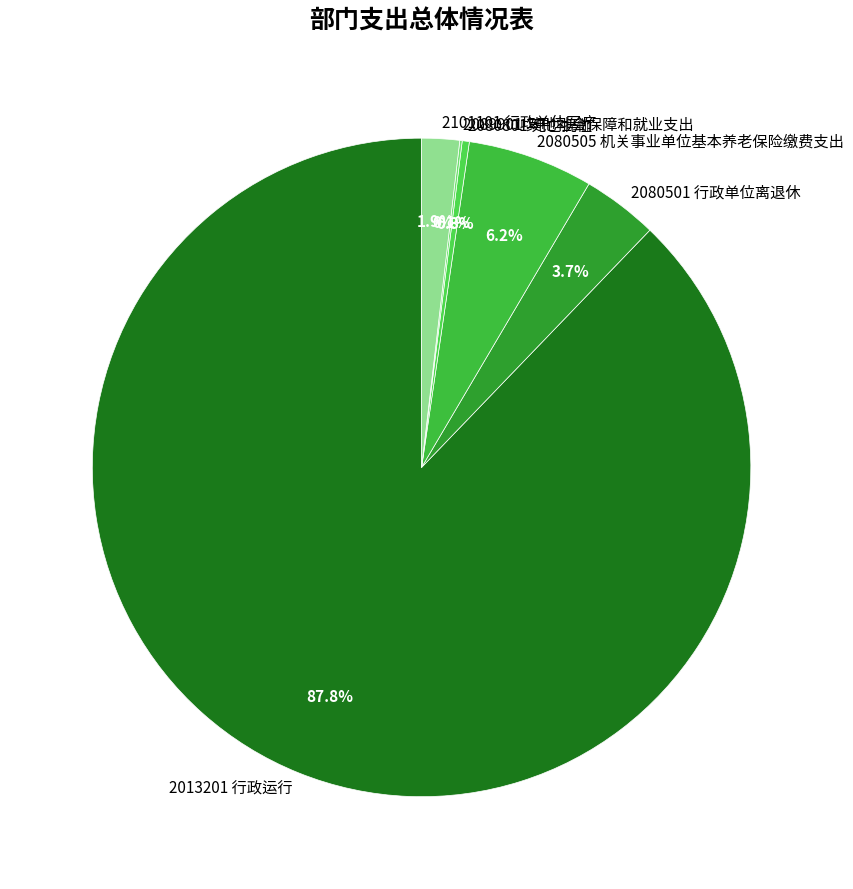

Which category has the biggest portion of the pie?

2013201 行政运行